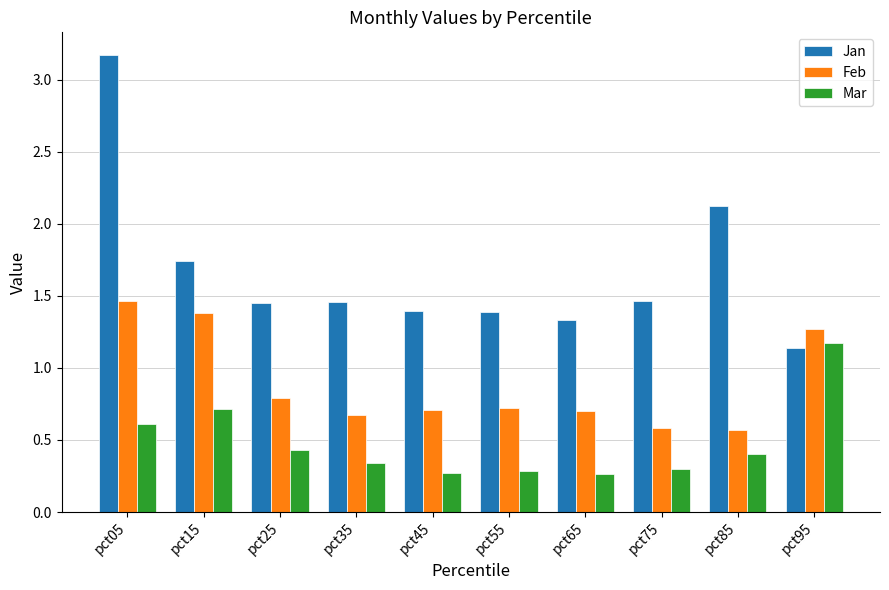

Which series has the largest range (max minus min)?

Jan